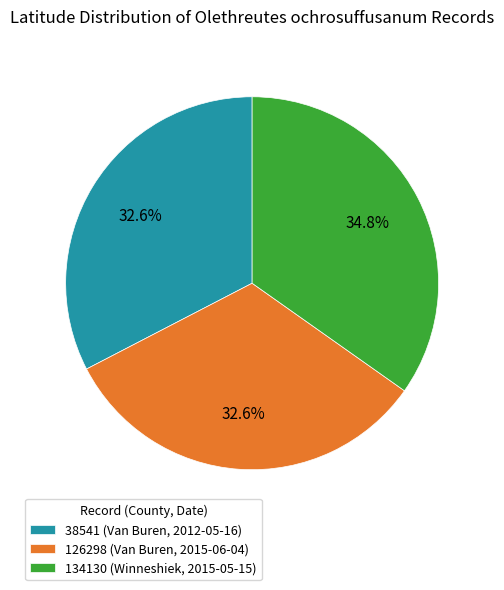

To the nearest percent, what is the combined percentage of 38541 (Van Buren, 2012-05-16) and 134130 (Winneshiek, 2015-05-15)?

67%